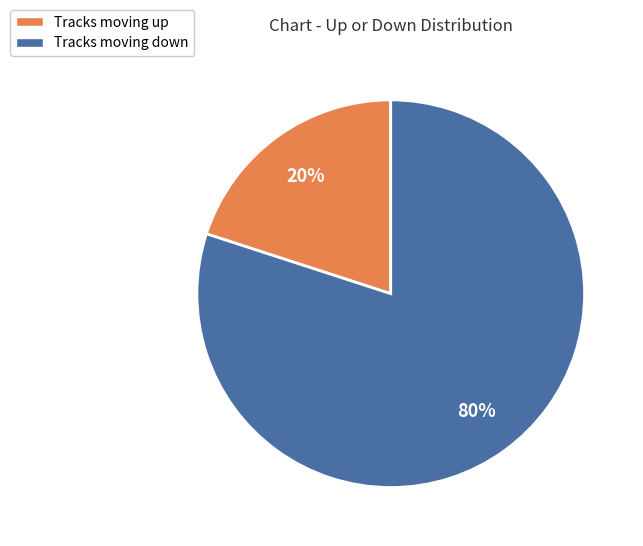

Between Tracks moving up and Tracks moving down, which is larger?

Tracks moving down